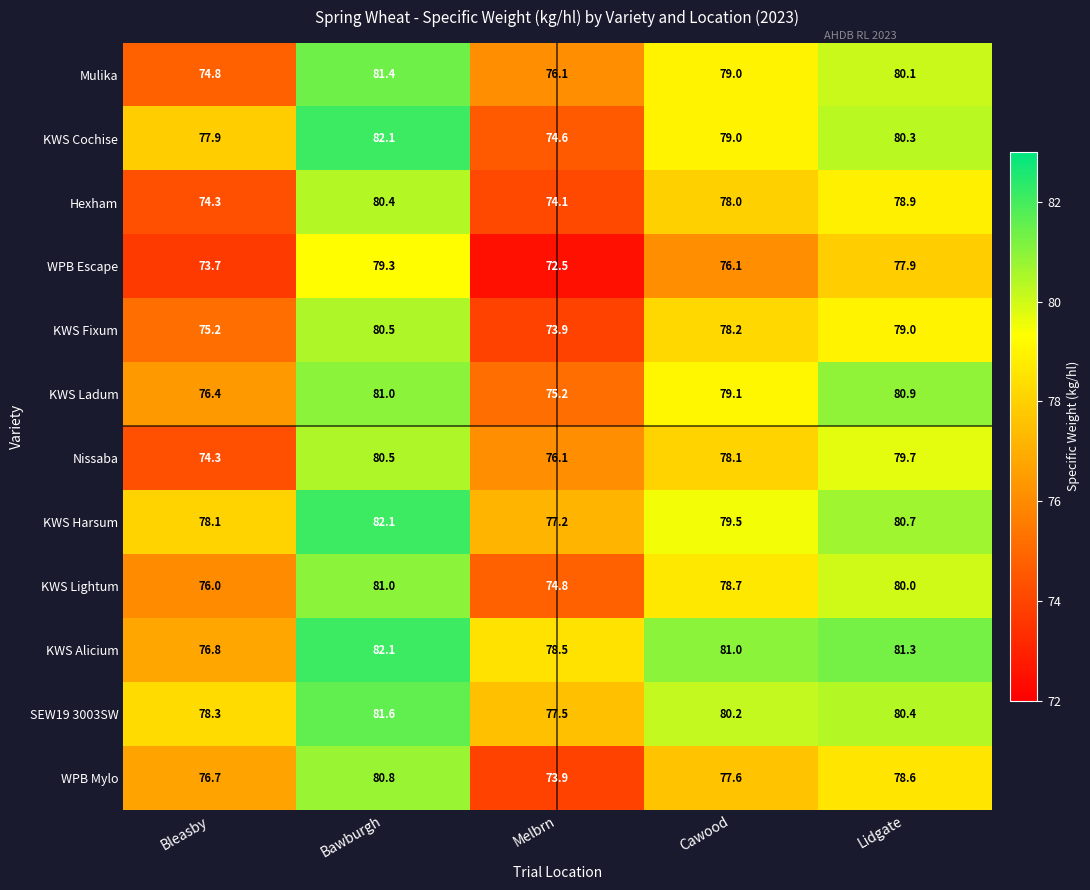

At which category is the sum across all series the highest?

Bawburgh